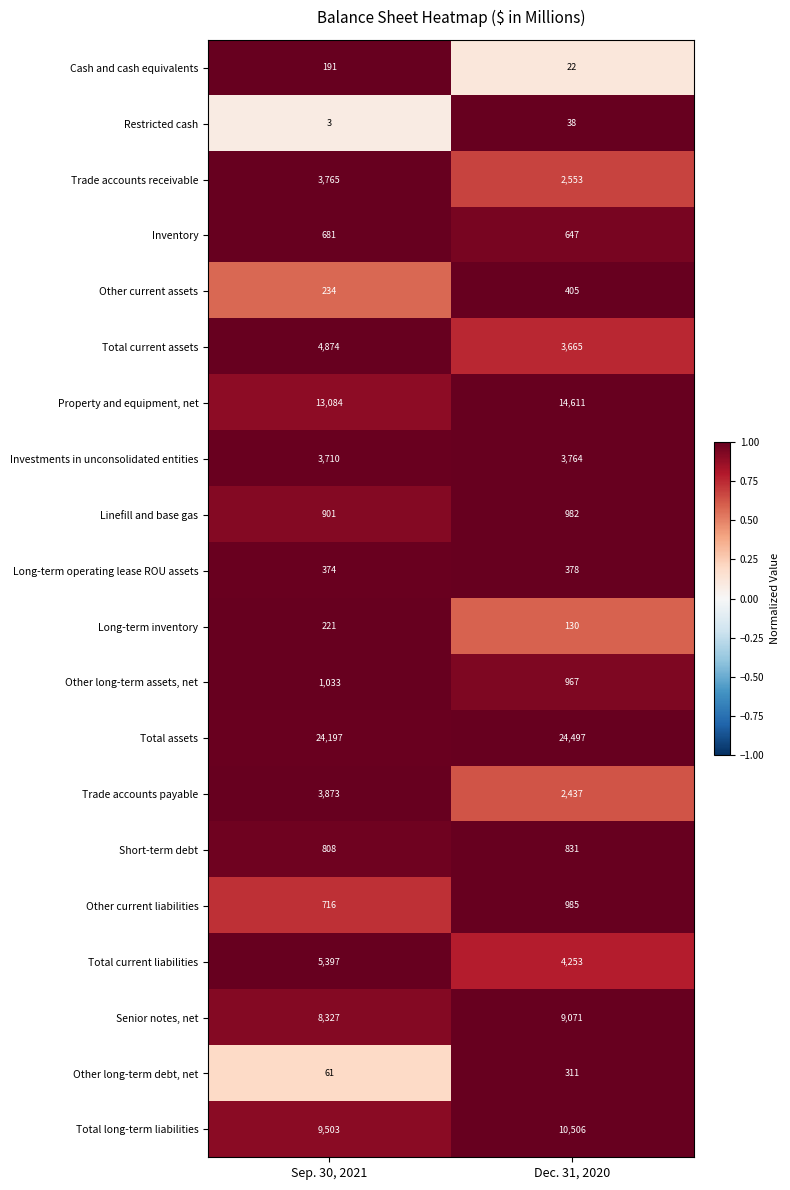

Which series has the largest total across all categories?

Total assets